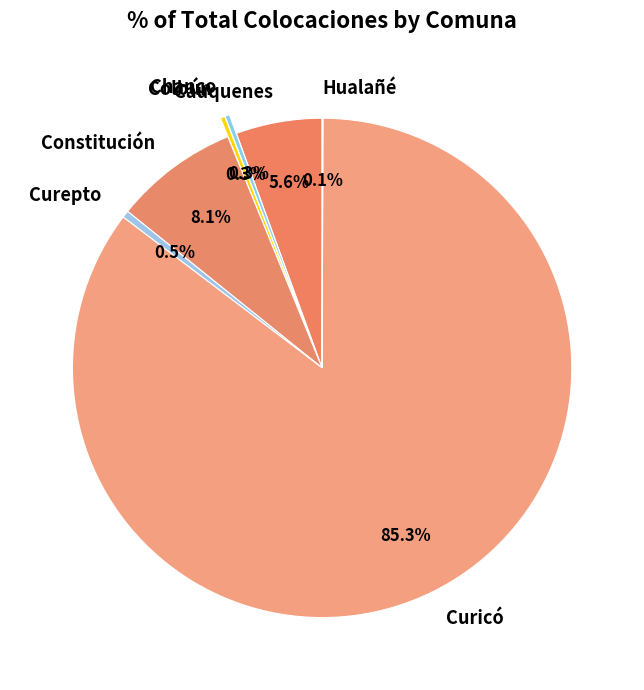

The Chanco slice represents 13% of the pie. True or false?

False